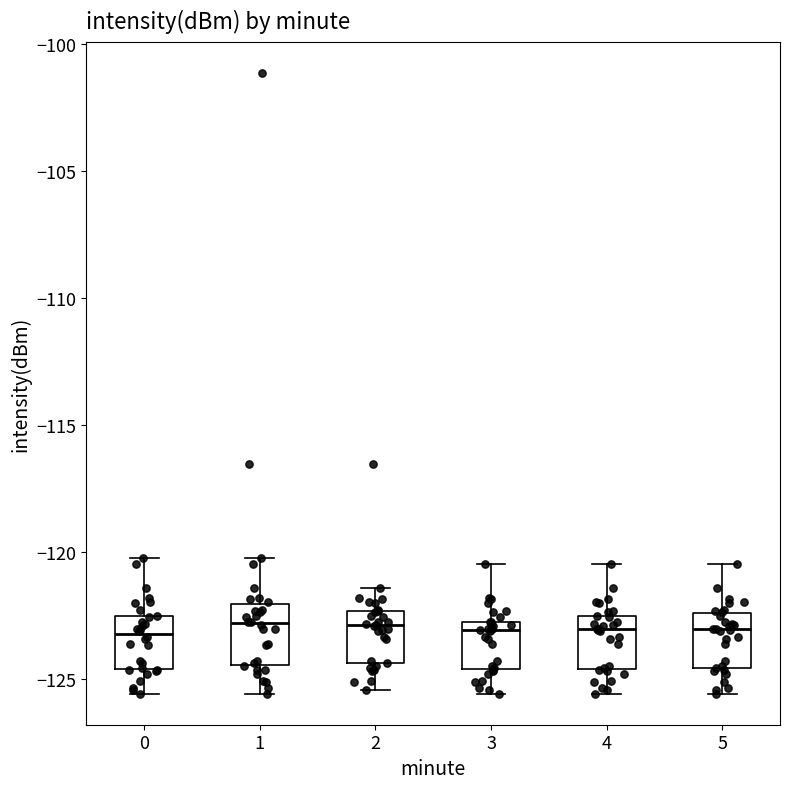

Where is the lower edge of the box at x = 0 on the y-axis? The values are not printed on the chart, so give them approximately, as read against the axis.

-124.5